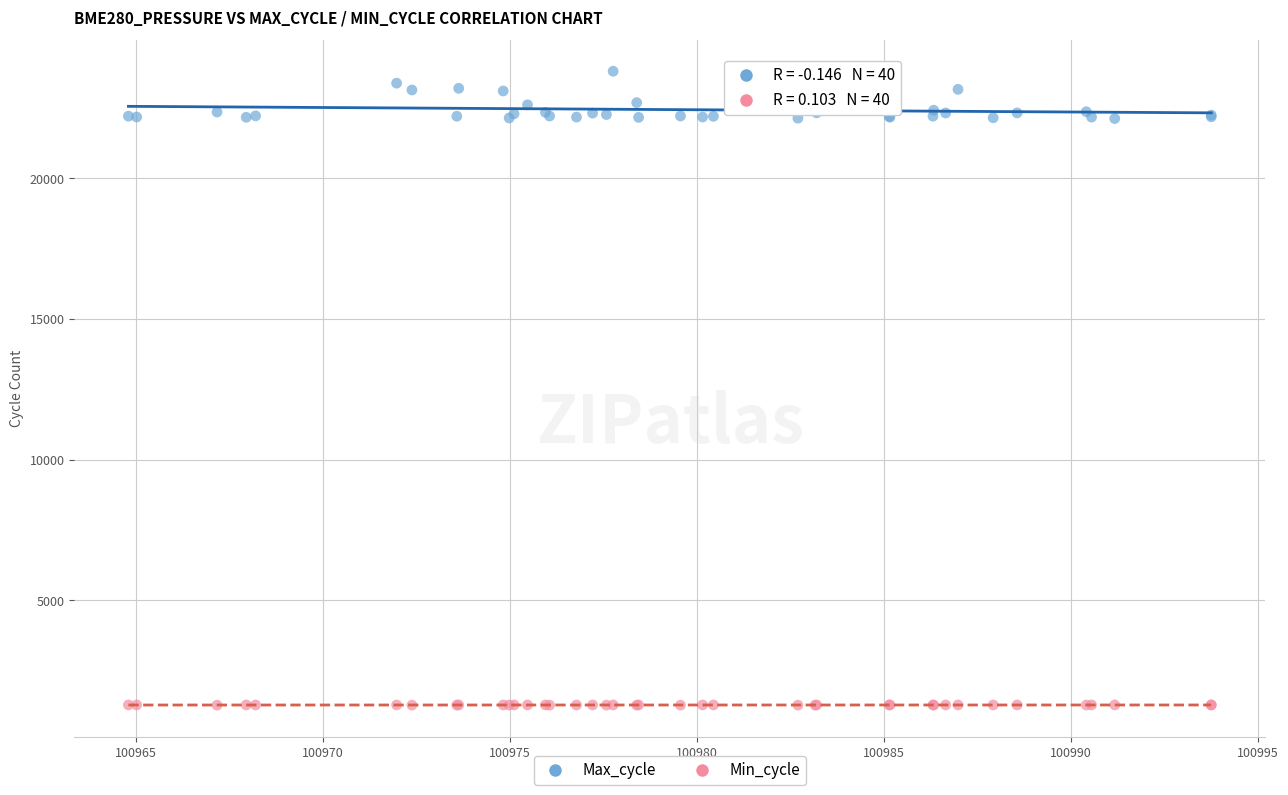

Which series has the widest spread of Y values?

Max_cycle